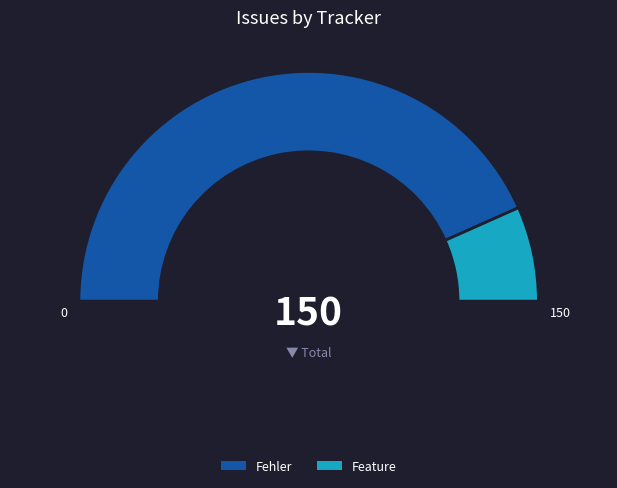

What percentage do Fehler and Feature together represent?

100.0%